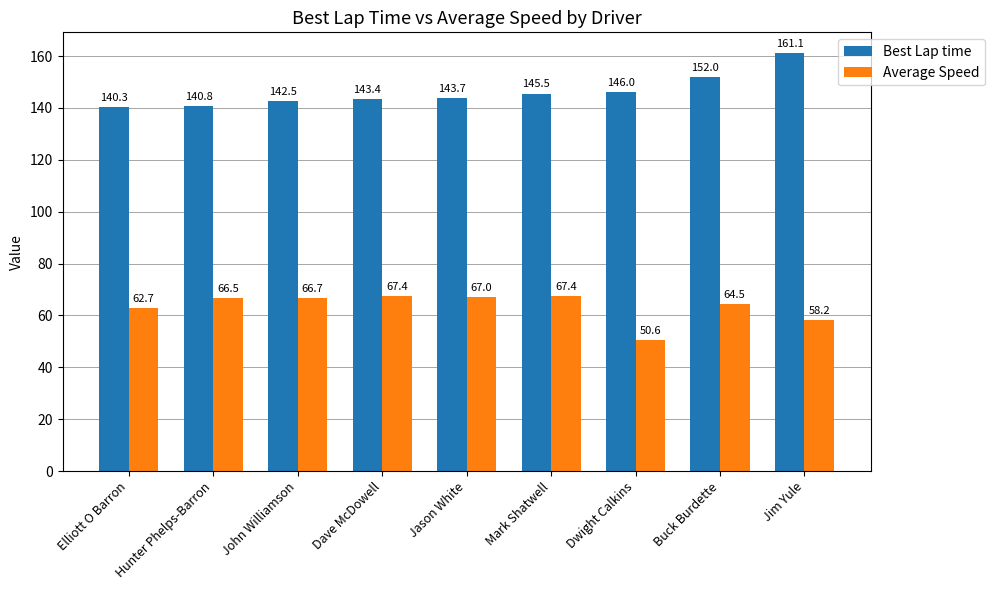

Rank the series at Hunter Phelps-Barron from lowest to highest value.

Average Speed, Best Lap time